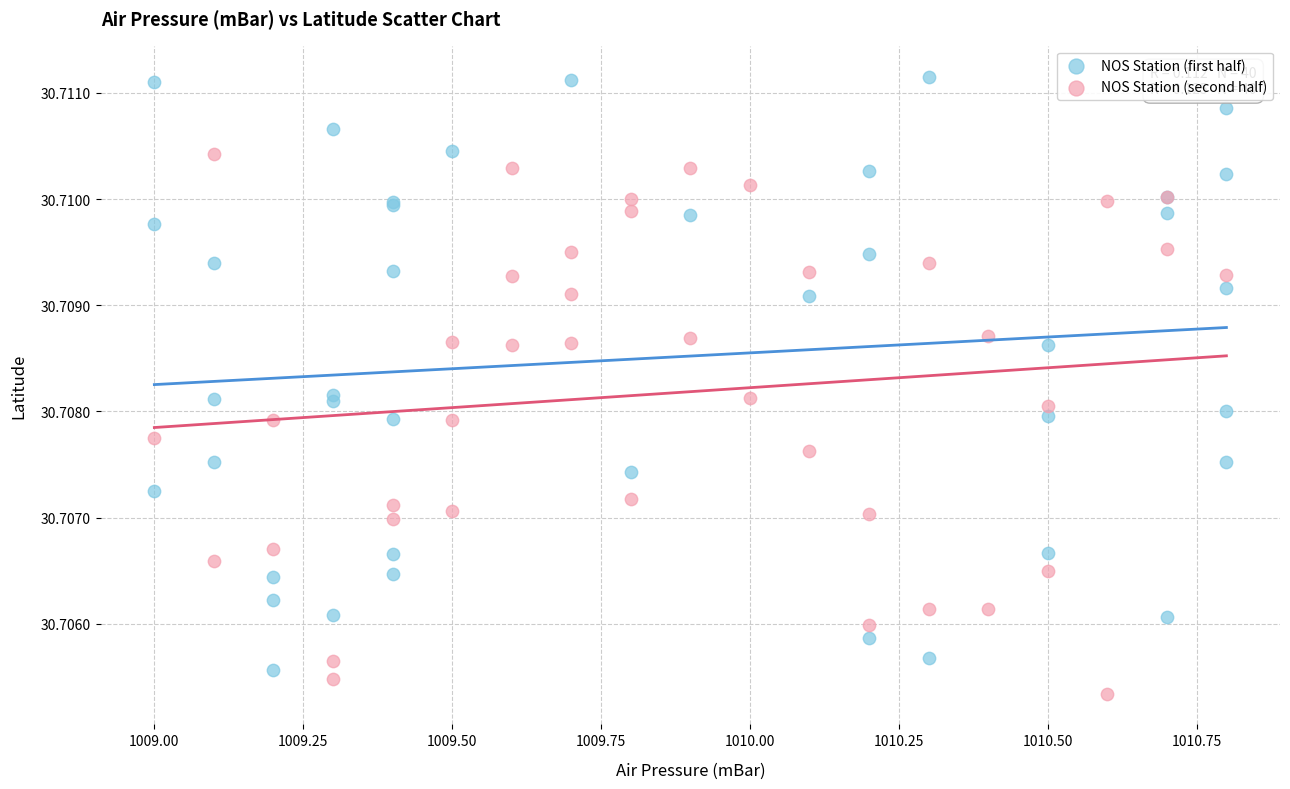

Which series contains the highest Y value?

NOS Station (first half)